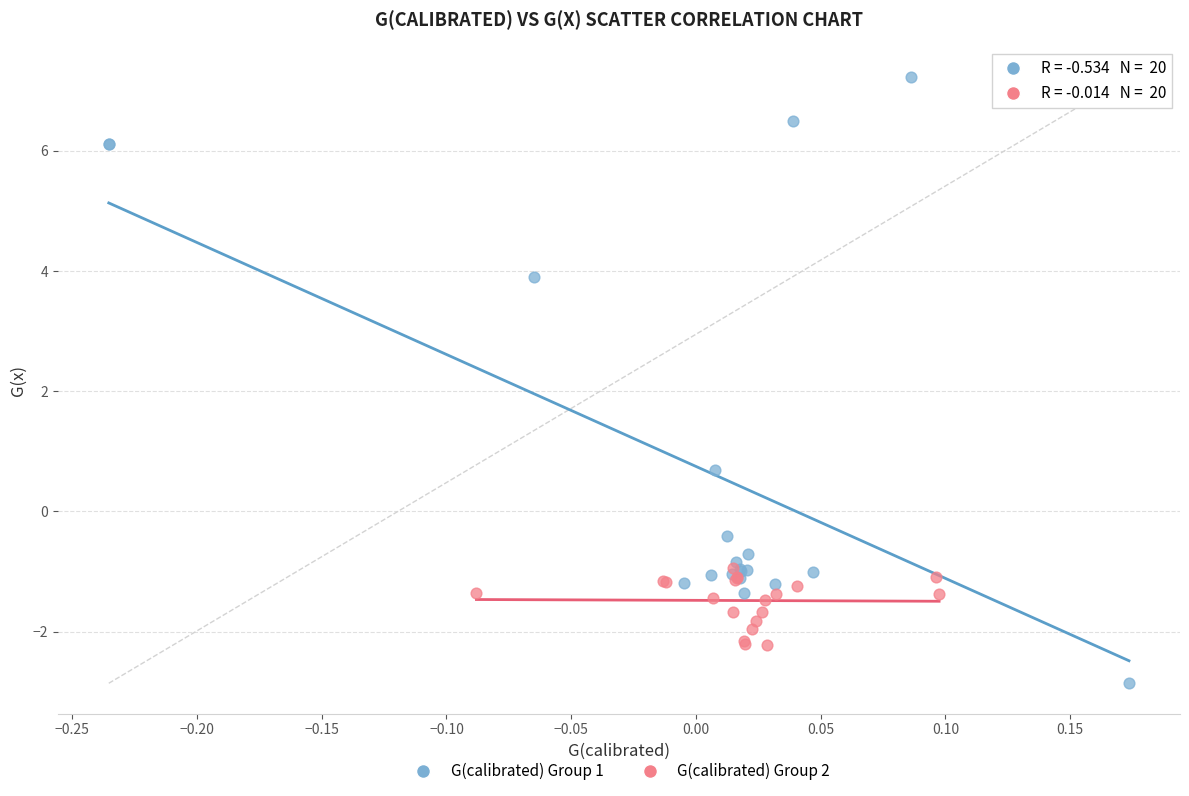

Which series has the widest spread of Y values?

G(calibrated) Group 1